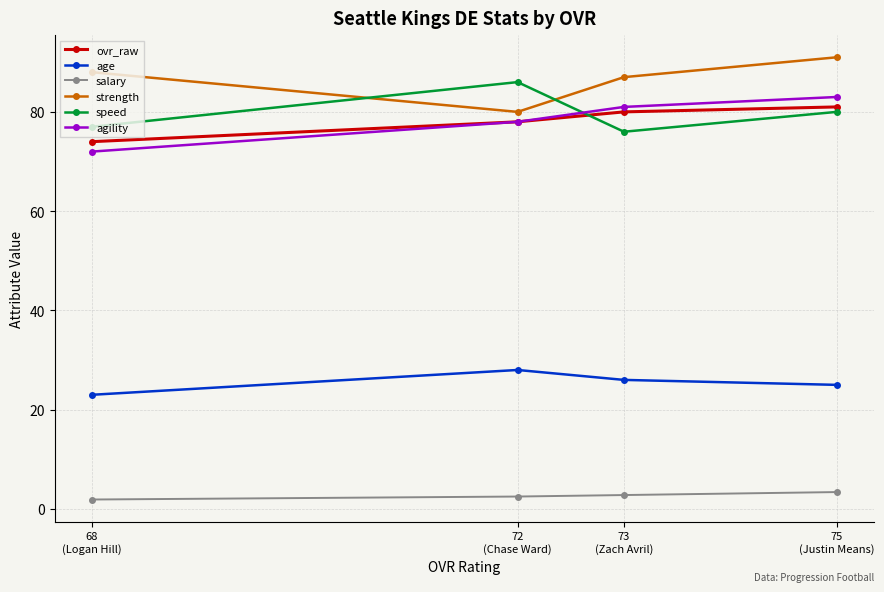

List the series in order of their peak value, highest first.

strength, speed, agility, ovr_raw, age, salary